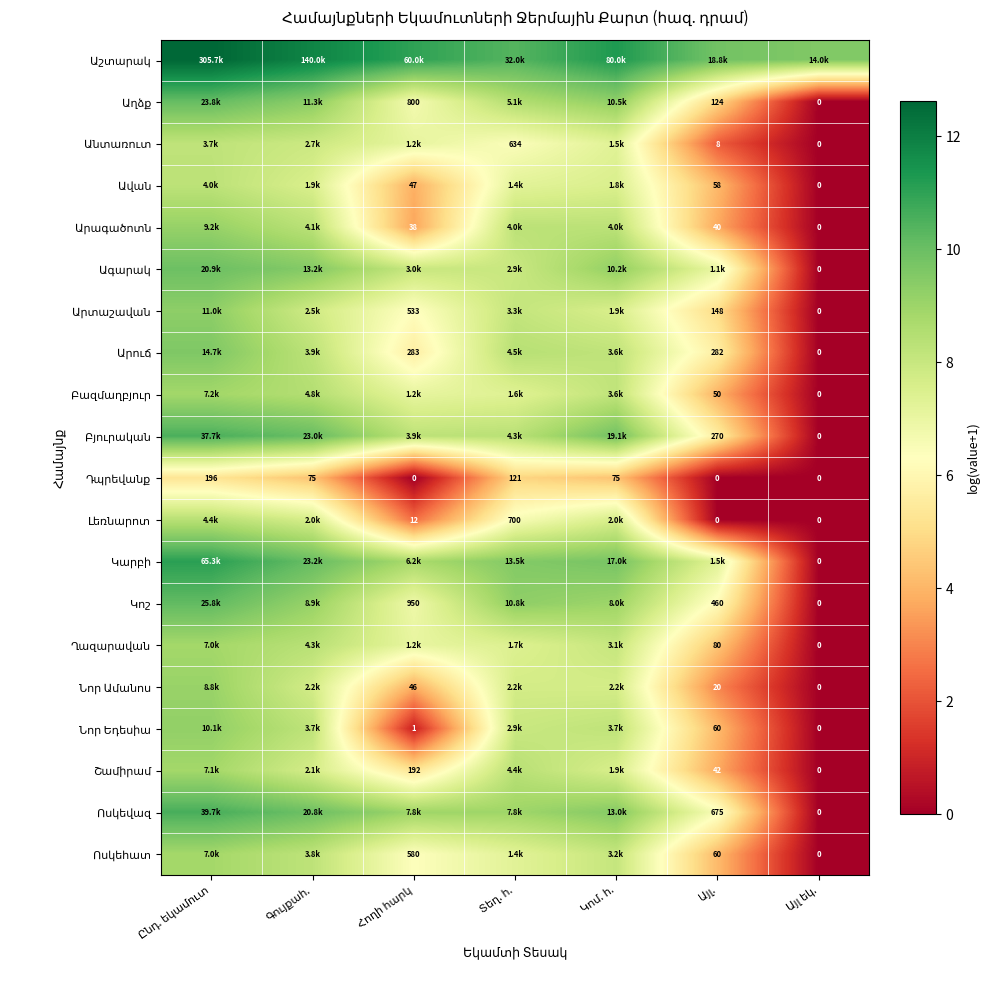

Rank the series by their maximum value, from lowest to highest.

Դպրեվանք, Անտառուտ, Ավան, Լեռնարոտ, Ոսկեհատ, Ղազարավան, Շամիրամ, Բազմաղբյուր, Նոր Ամանոս, Արագածոտն, Նոր Եդեսիա, Արտաշավան, Արուճ, Ագարակ, Աղձք, Կոշ, Բյուրական, Ոսկեվազ, Կարբի, Աշտարակ